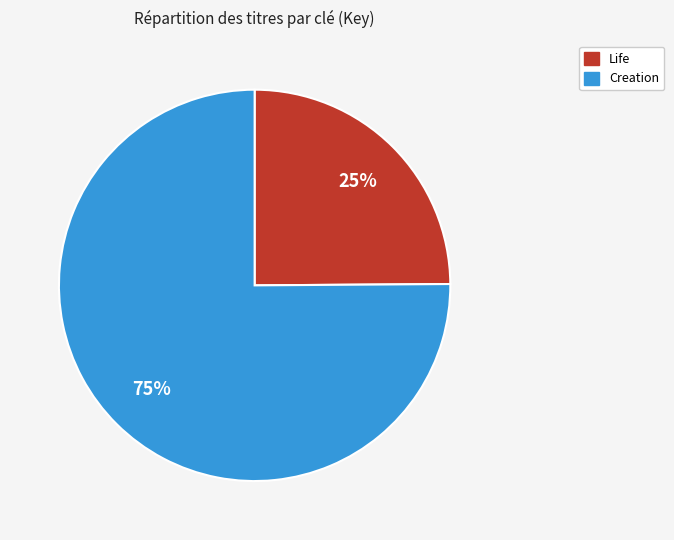

How many slices are in this pie chart?

2